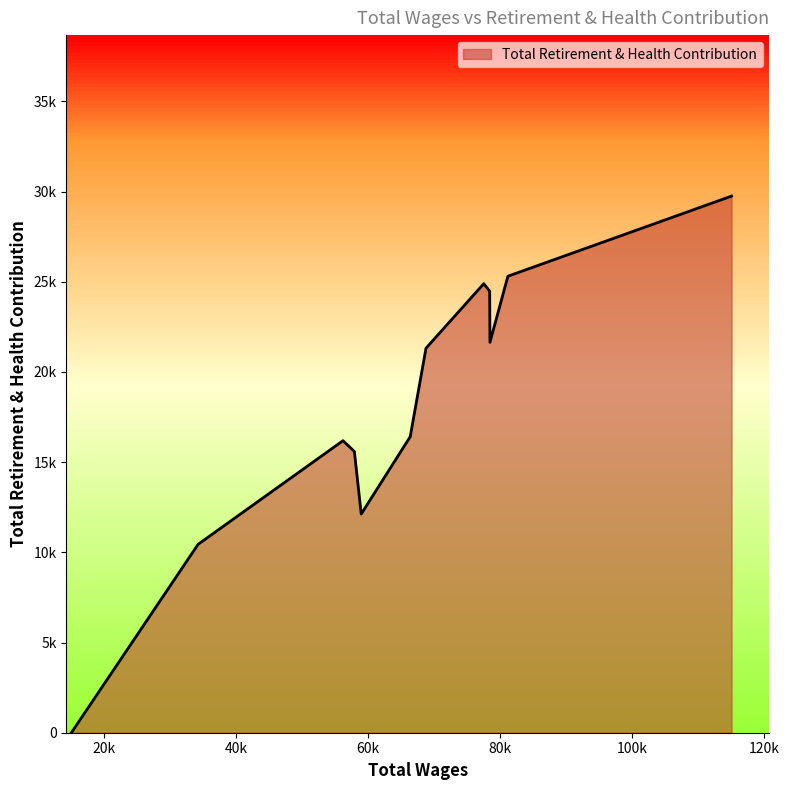

Does the chart have visible grid lines?

No